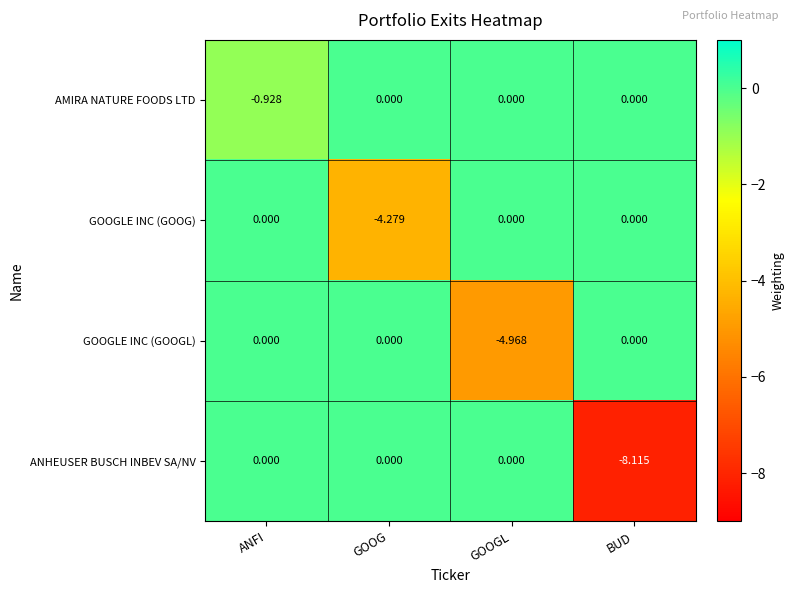

At which category is the sum across all series the highest?

ANFI